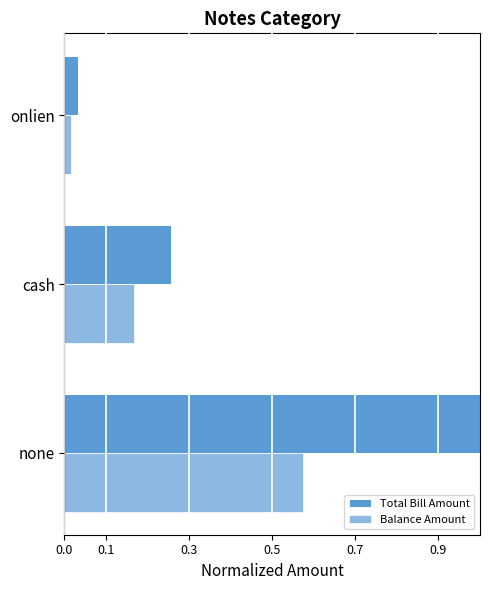

Reading left to right, extract all data points from this chart.

Total Bill Amount: 1.0	0.3	0.0
Balance Amount: 0.6	0.2	0.0